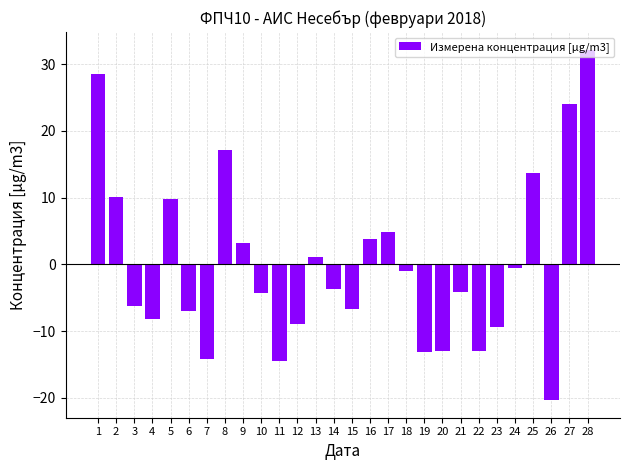

What is the change in value from 12 to 17?

+13.8